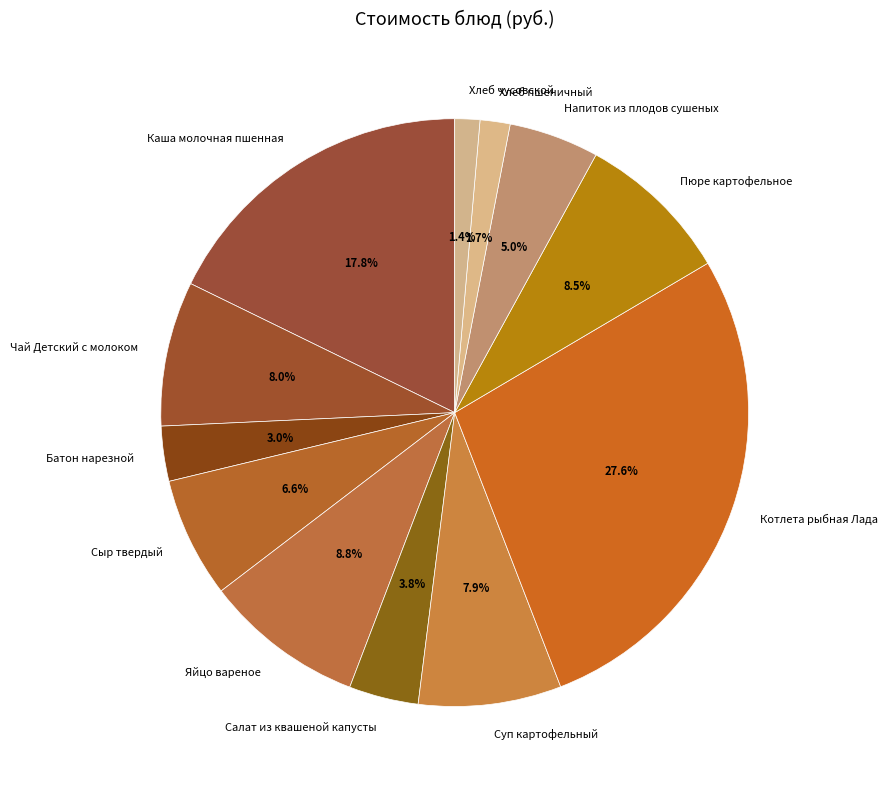

Between Напиток из плодов сушеных and Каша молочная пшенная, which is larger?

Каша молочная пшенная